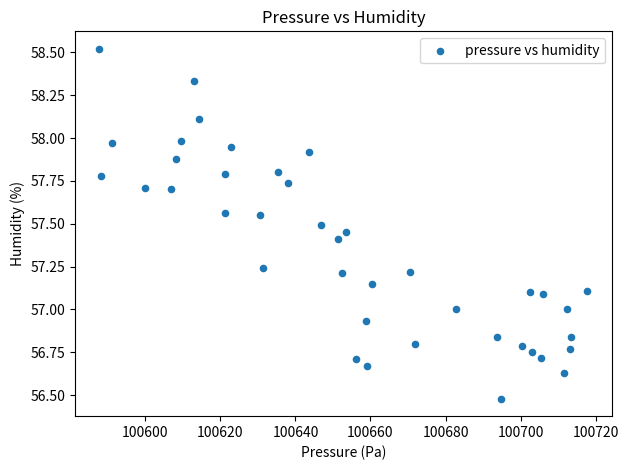

What is the range of X values (max minus min)?

130.1